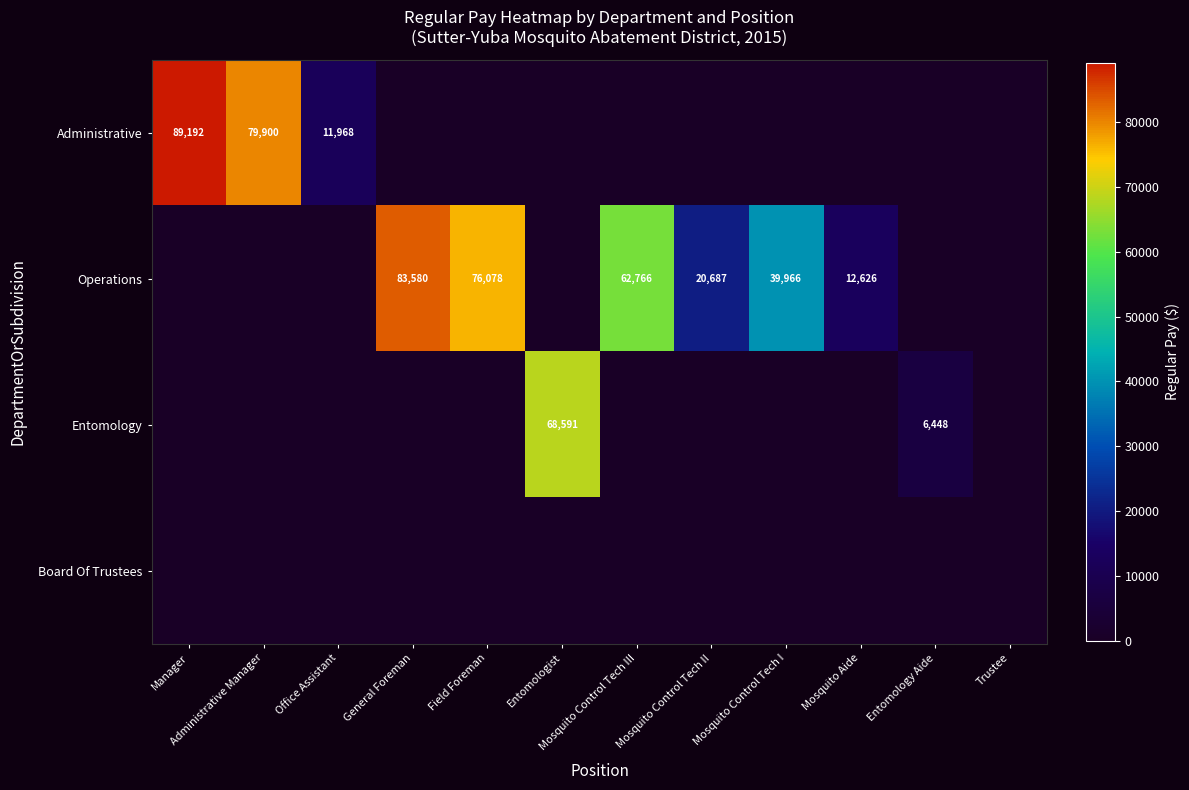

Is it true that Operations equals 6464 at Mosquito Aide?

False